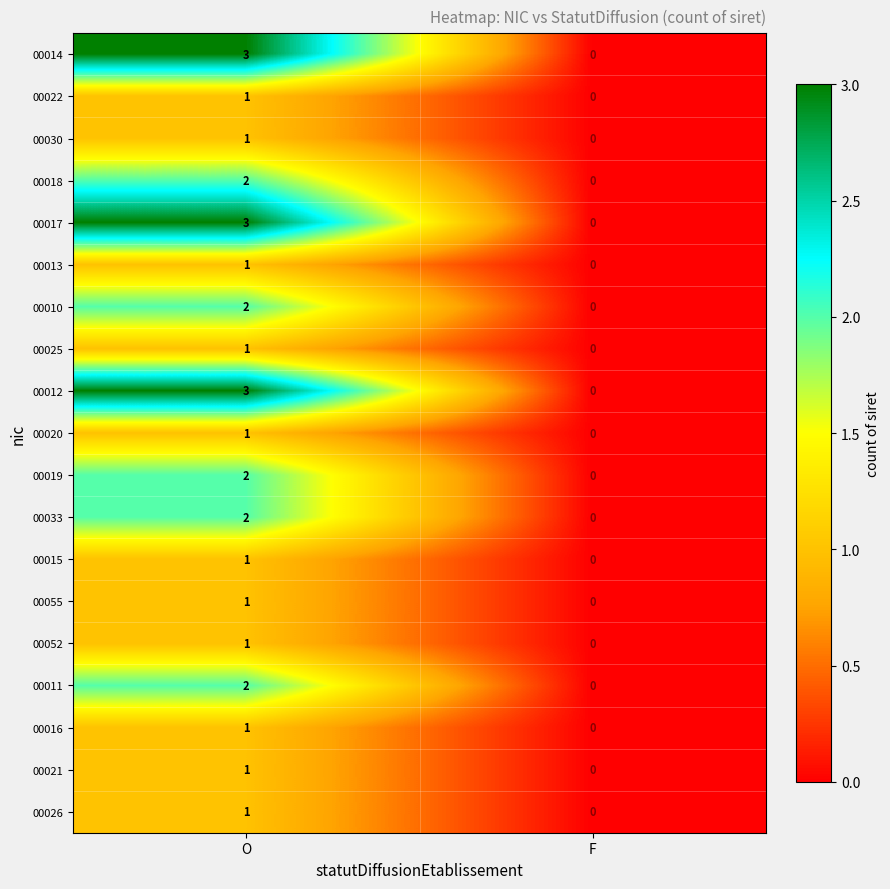

List the labels in order of 00012 value, smallest first.

F, O